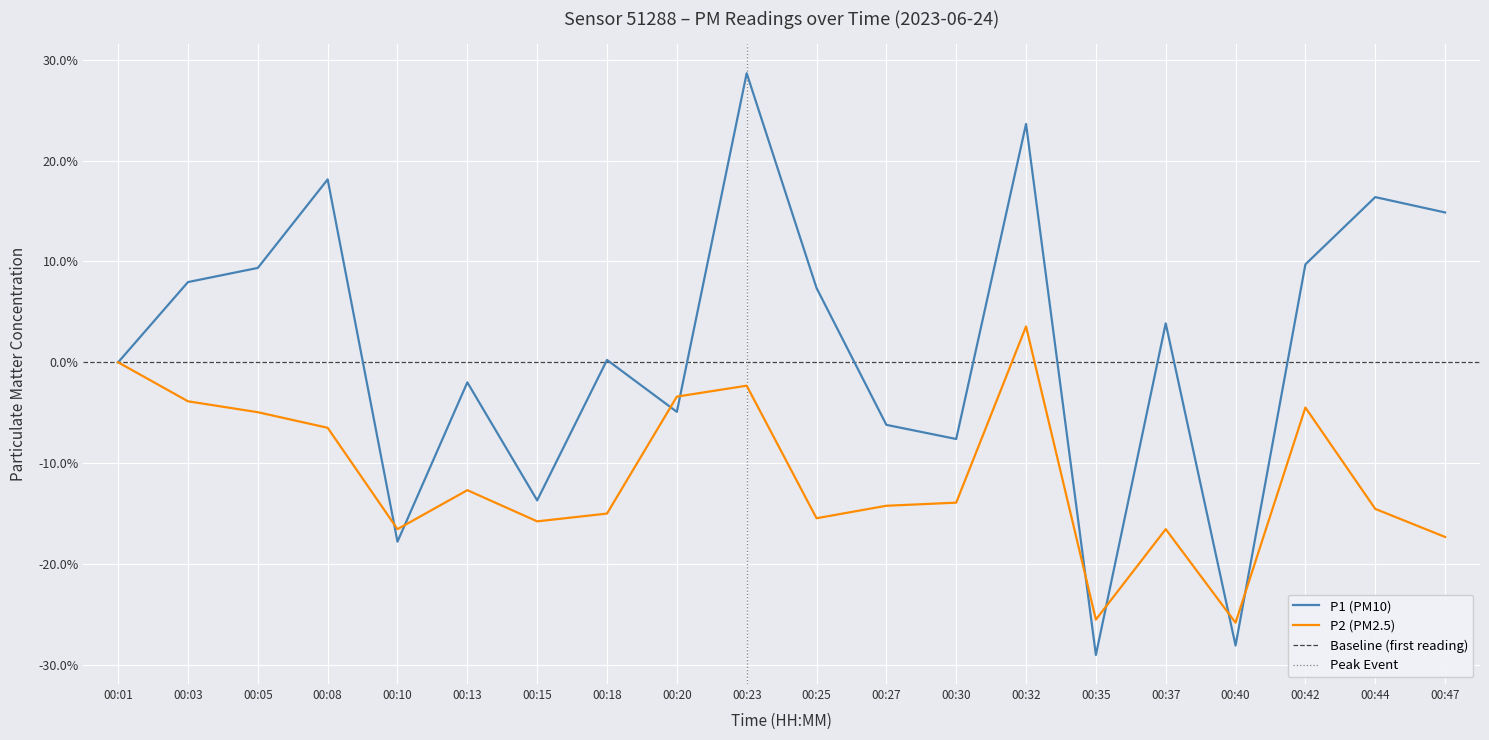

Which series ends up on top after the final intersection of P2 and P1?

P1